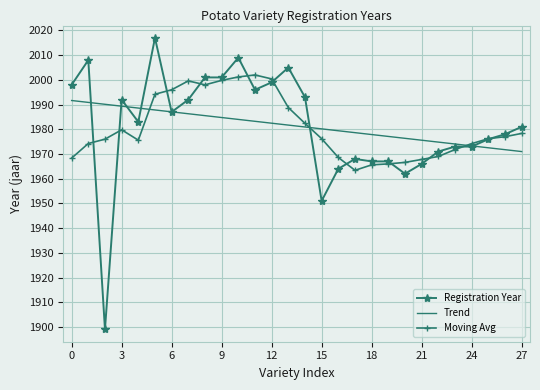

List the series in order of their peak value, highest first.

Registration Year, Moving Avg, Trend